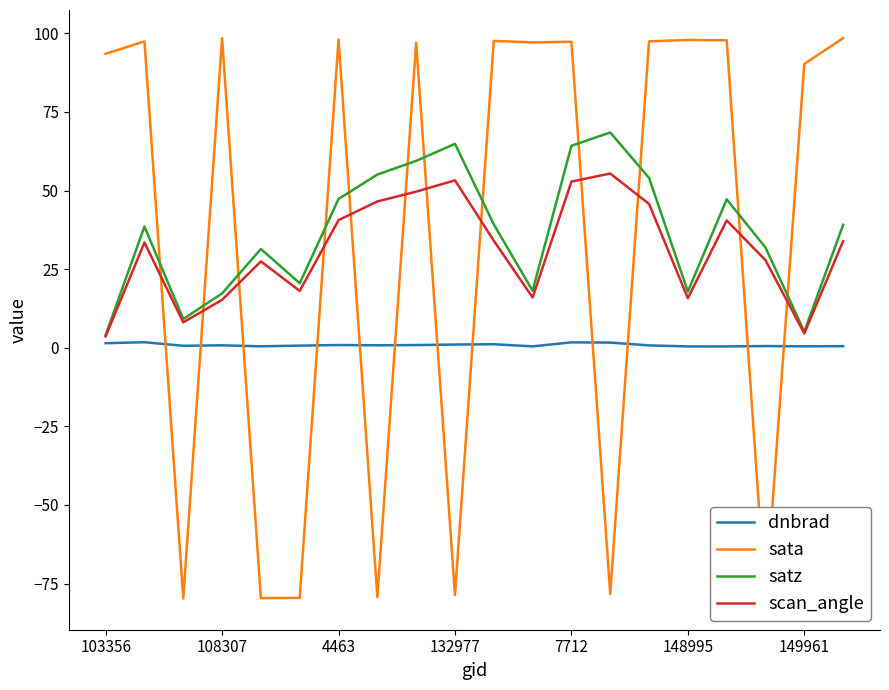

True or false: dnbrad has a value of 0.8 at 108307.

True